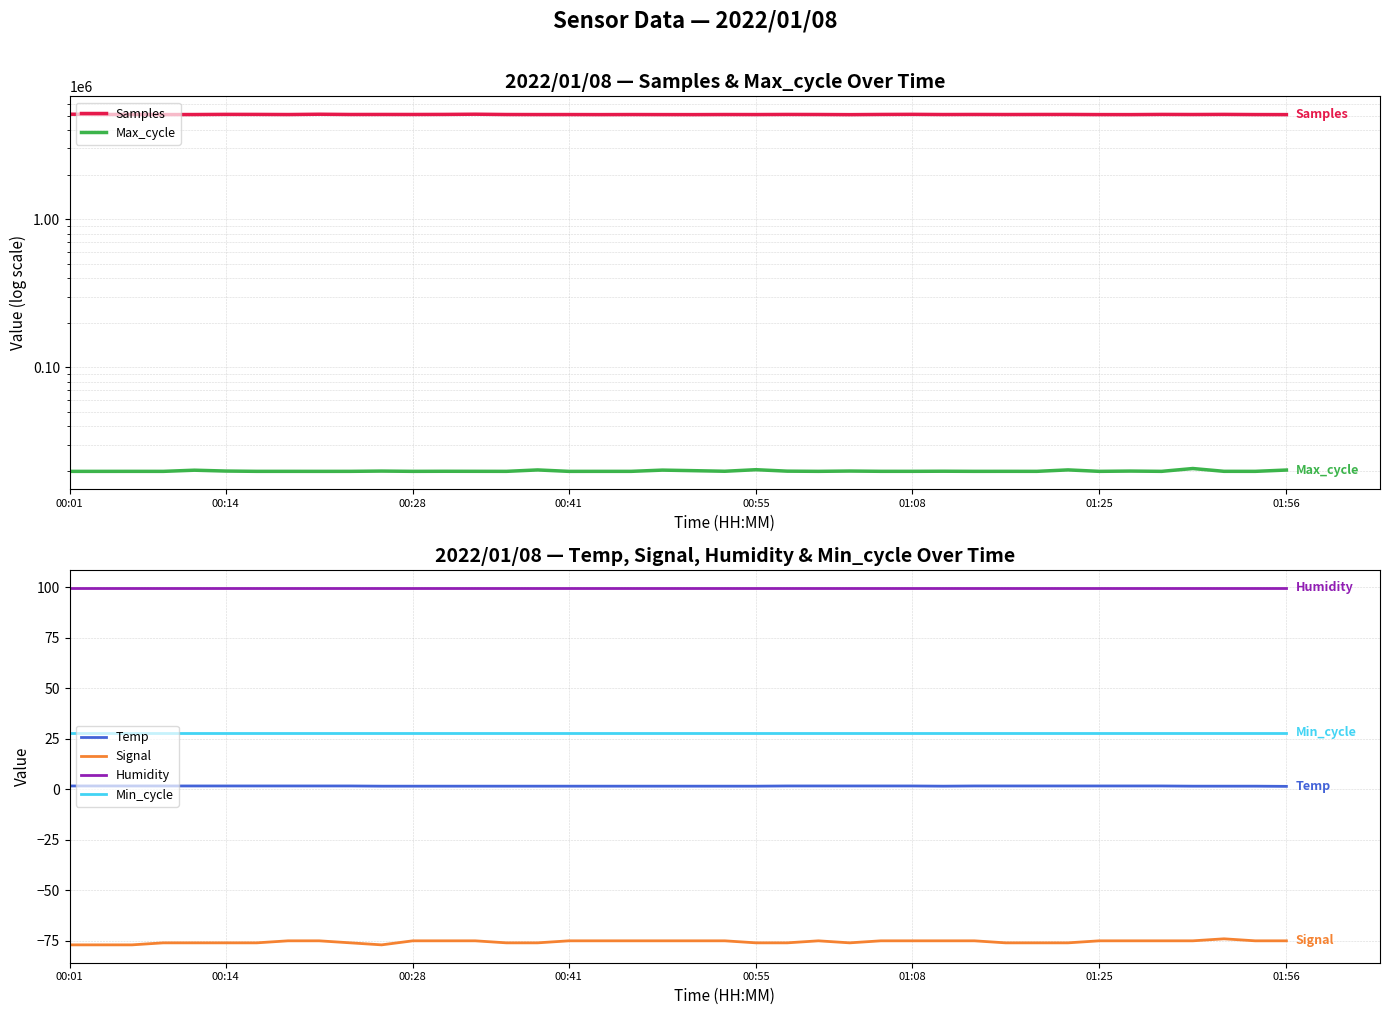

What is the average value of the Samples series?

5087171.0